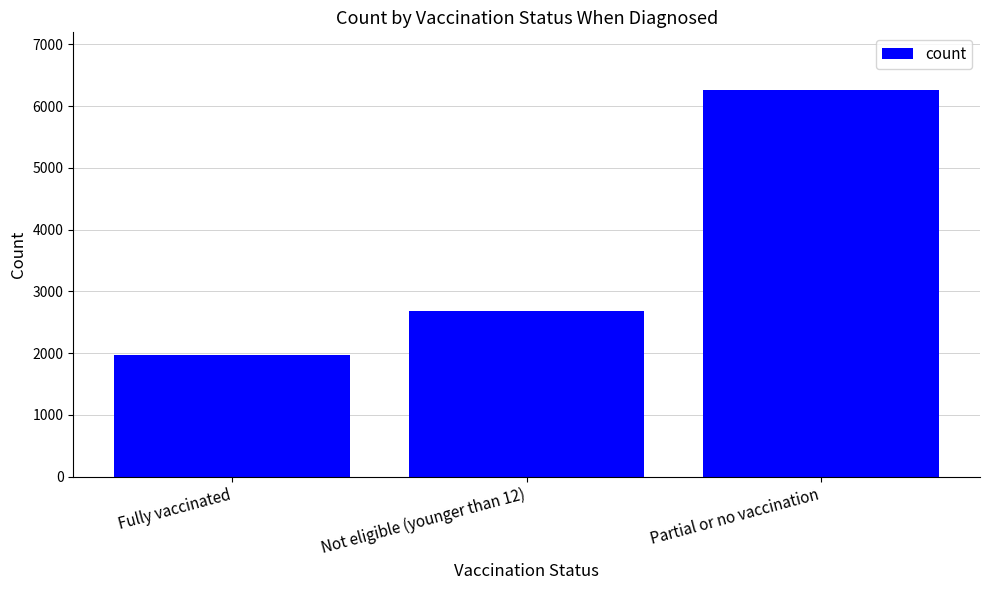

What is the sum of all values?

10908